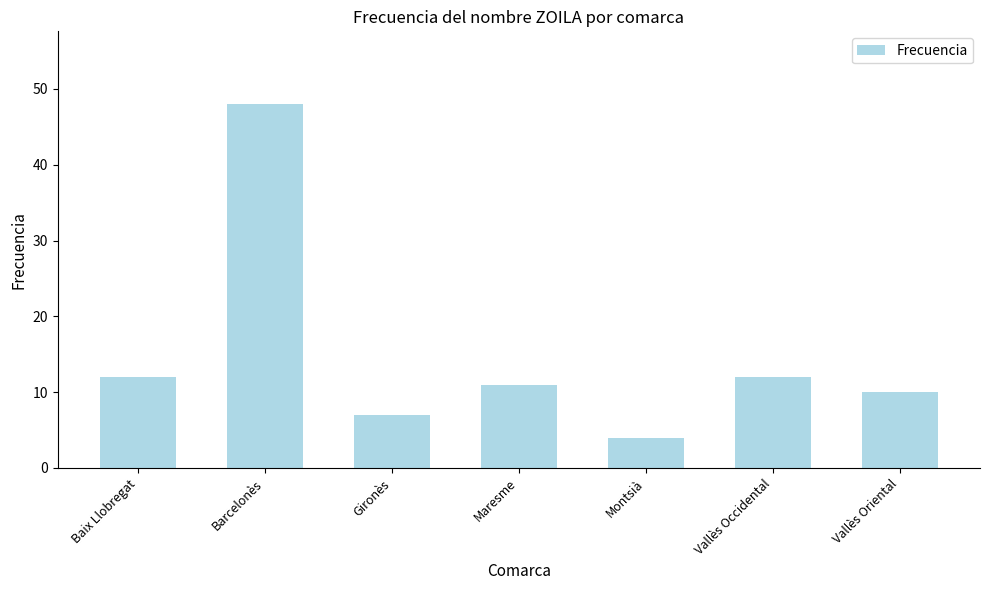

What is the smallest value displayed?

4